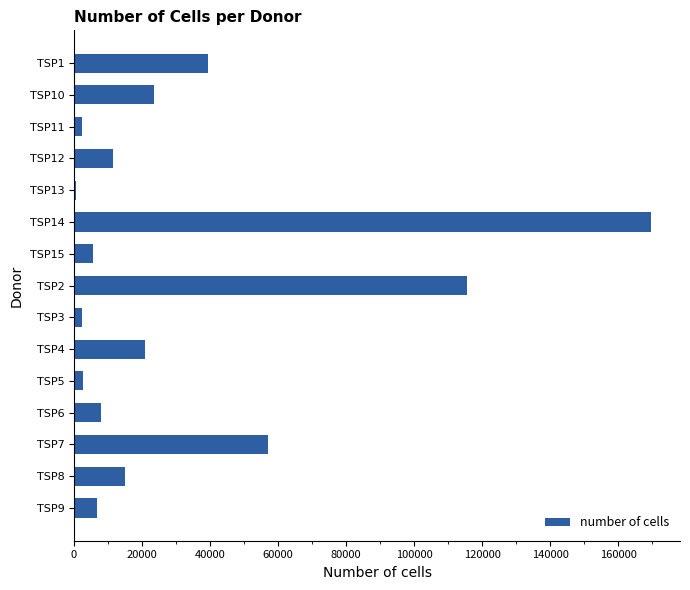

Which label corresponds to the largest value in the chart?

TSP14